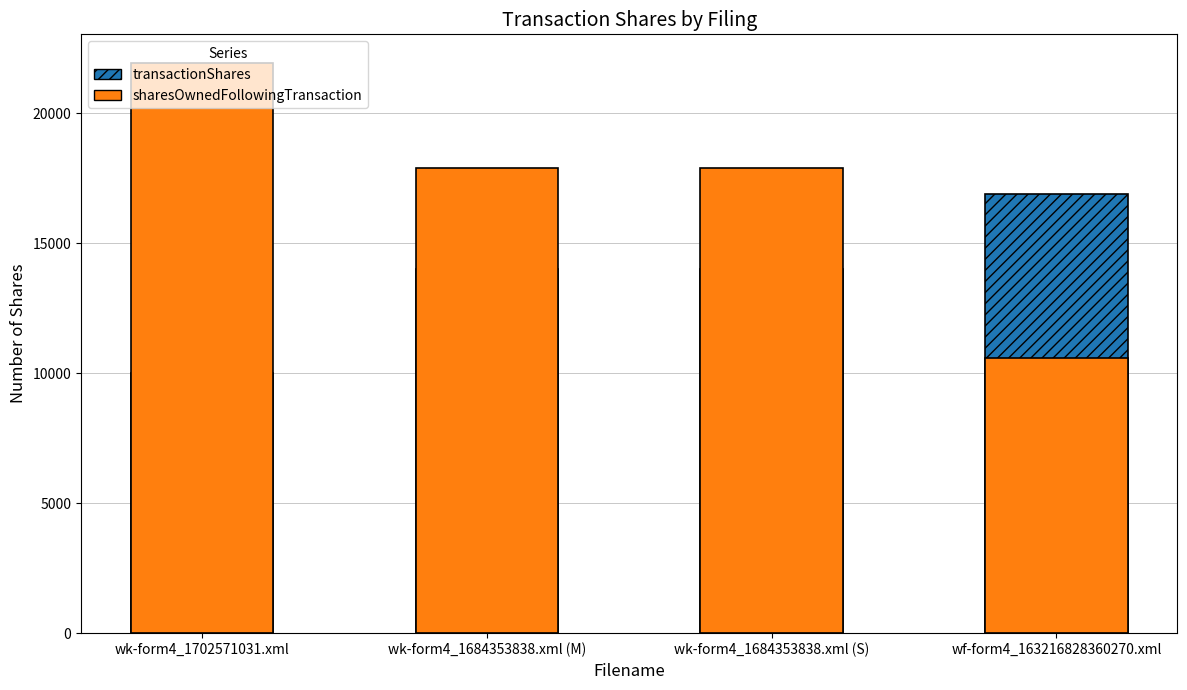

What value does the sharesOwnedFollowingTransaction series have at wk-form4_1702571031.xml?

21948